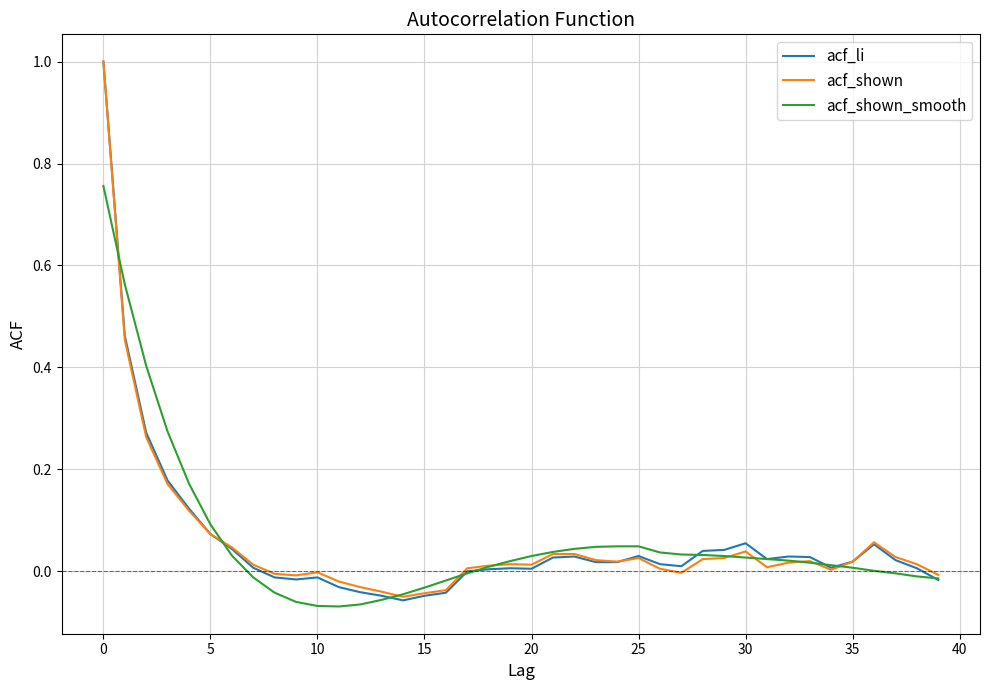

Which series has the widest spread of values?

acf_li